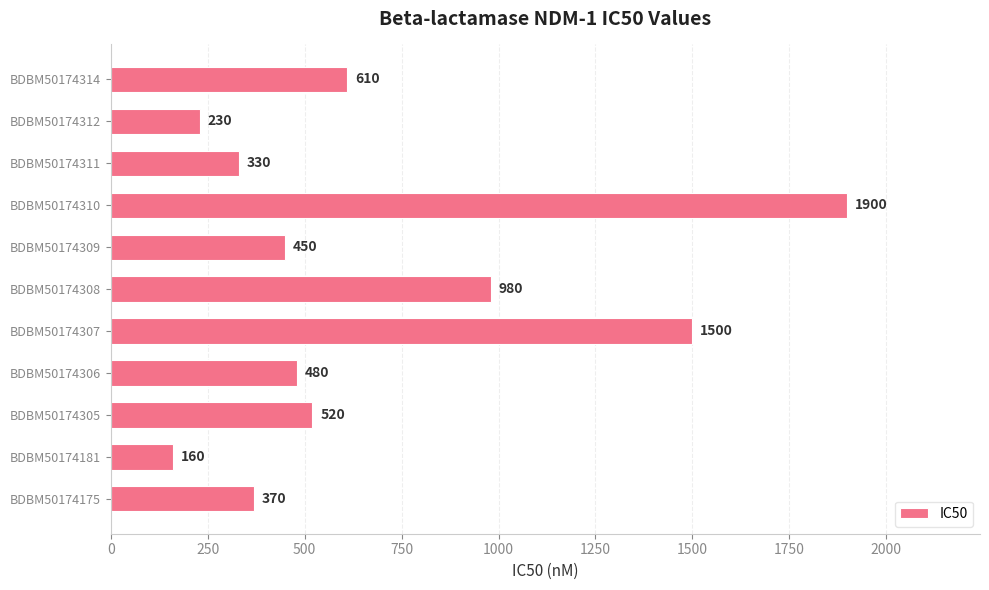

True or false: the data shows 160 at BDBM50174181.

True